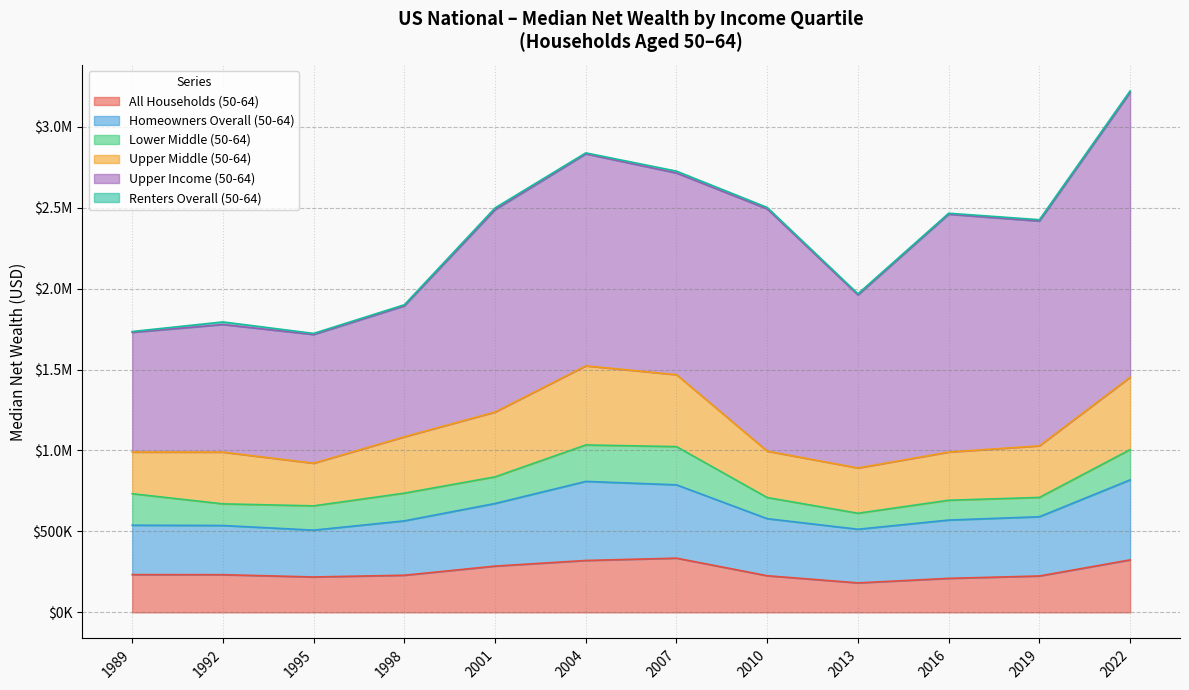

What is the total value across all series at 2016?

2465435